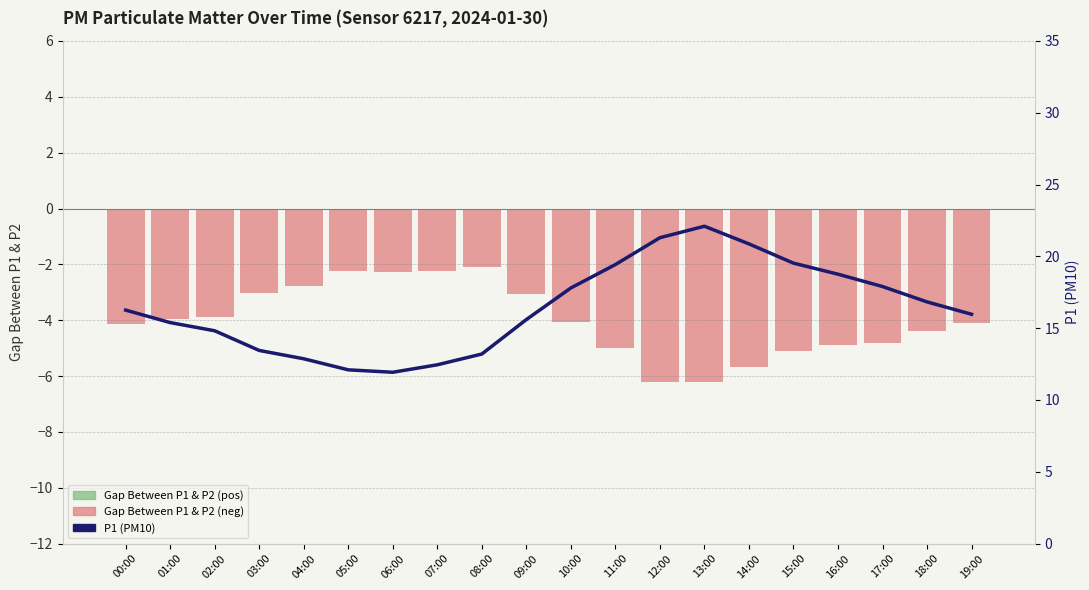

True or false: Gap Between P1 & P2 has a value of -2.2 at 07:00.

True